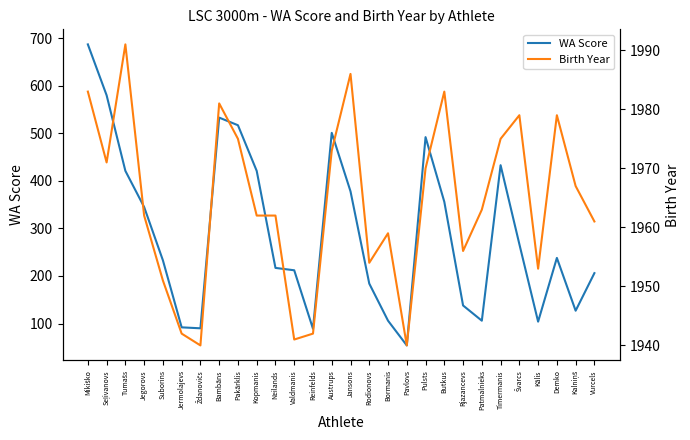

What are all the series names shown in the legend?

WA Score, Birth Year